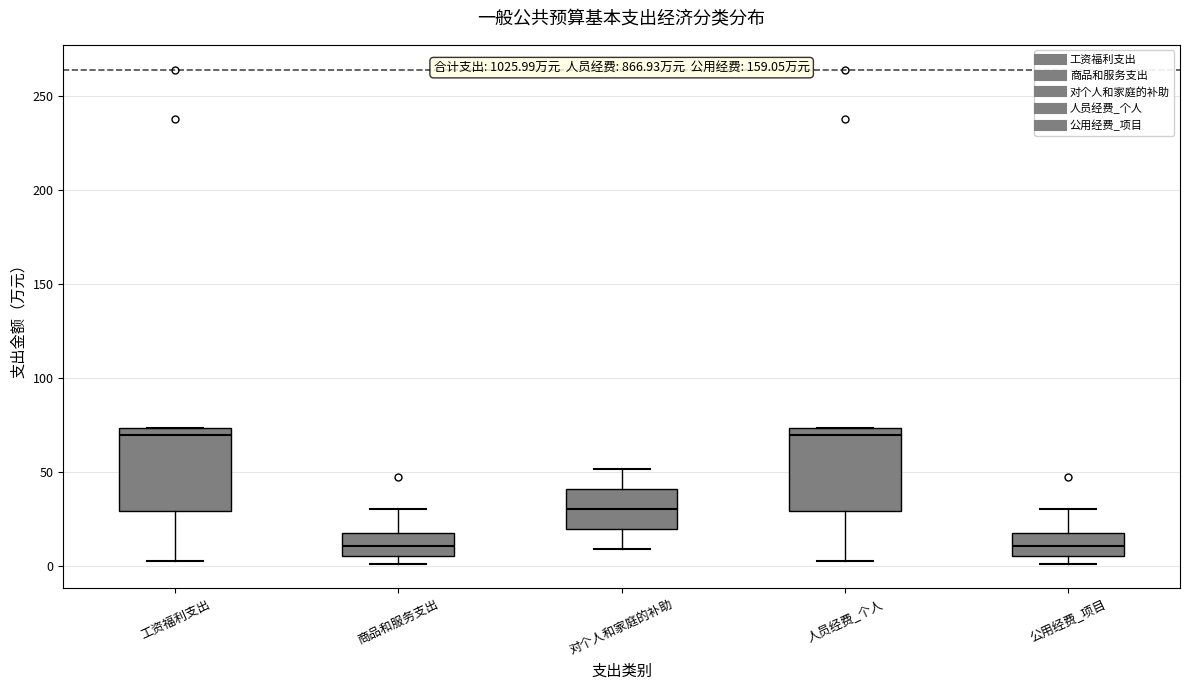

Reading left to right, transcribe this box plot: for each box, give where its median line is, the range the box spans, and where its two whiskers end, as read against the y-axis. The values are not printed on the chart, so give them approximately, as read against the axis.

工资福利支出: median 70, box 30 to 75, whiskers 5 to 75
商品和服务支出: median 10, box 5 to 15, whiskers 0 to 30
对个人和家庭的补助: median 30, box 20 to 40, whiskers 10 to 50
人员经费_个人: median 70, box 30 to 75, whiskers 5 to 75
公用经费_项目: median 10, box 5 to 15, whiskers 0 to 30